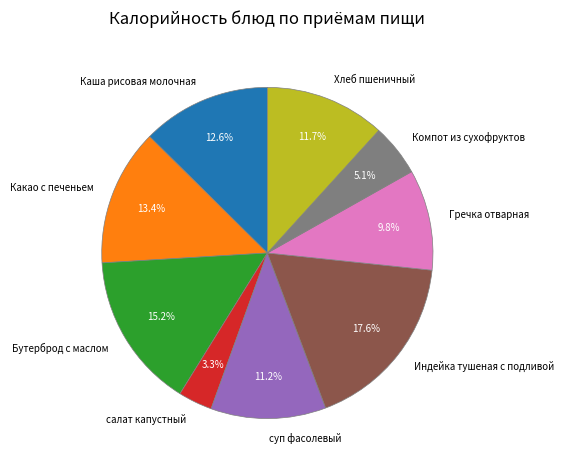

How many slices are in this pie chart?

9